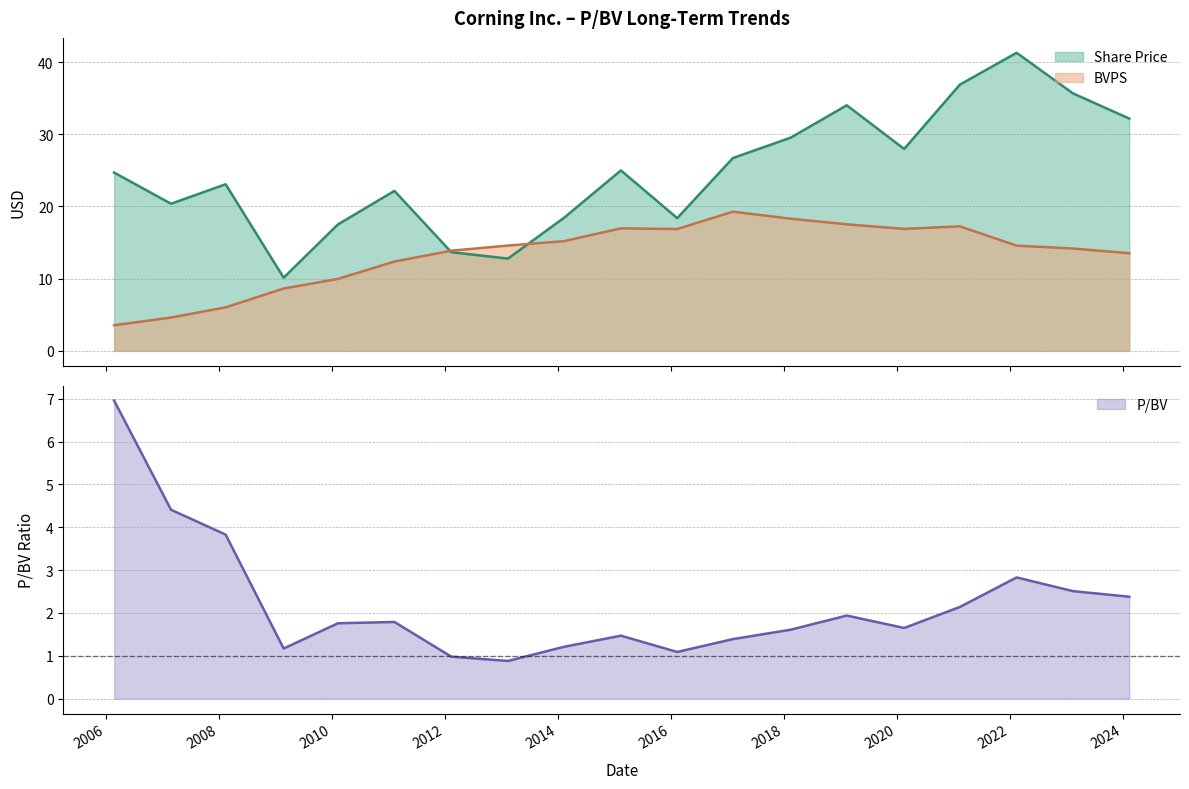

The value of BVPS at 2018-02-15 is 12.6. True or false?

False